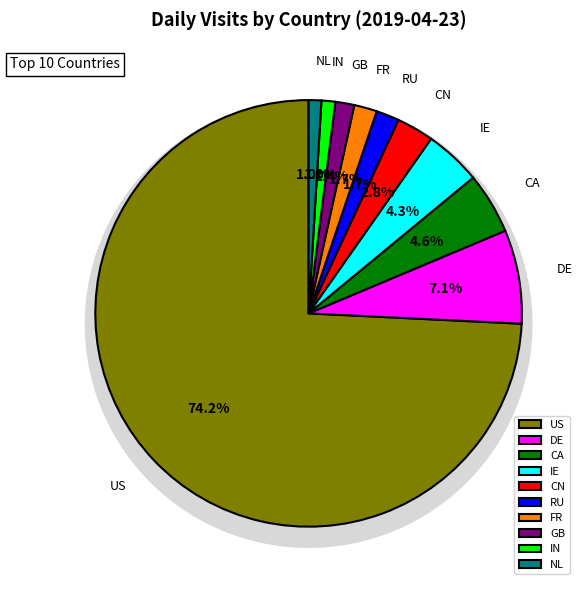

To the nearest percent, what portion does DE represent?

7%